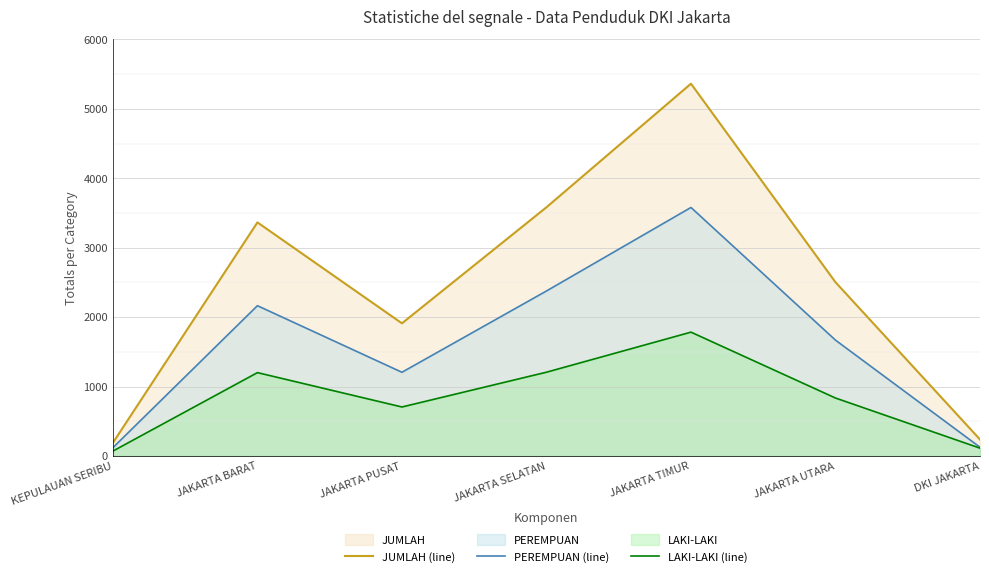

What is the difference between the second highest and minimum values in the LAKI-LAKI (line) series?

1136